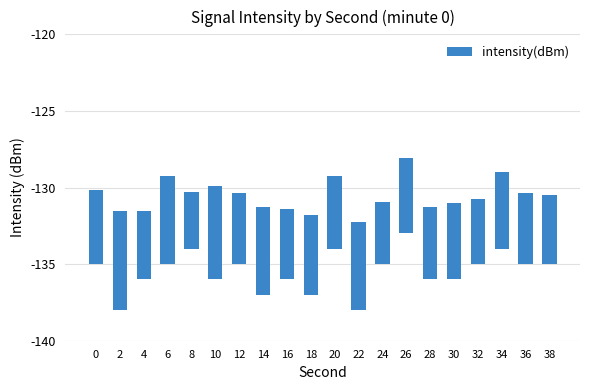

What is the value of the 5th bar from the left?

3.7